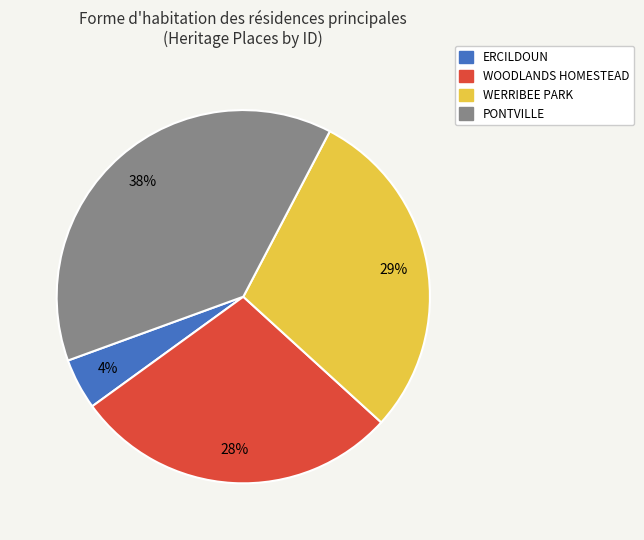

Between PONTVILLE and ERCILDOUN, which is larger?

PONTVILLE